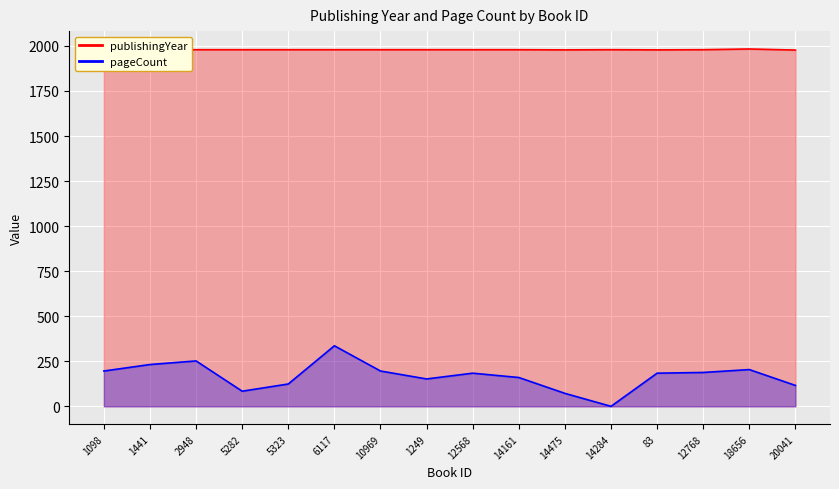

What are all the series names shown in the legend?

publishingYear, pageCount